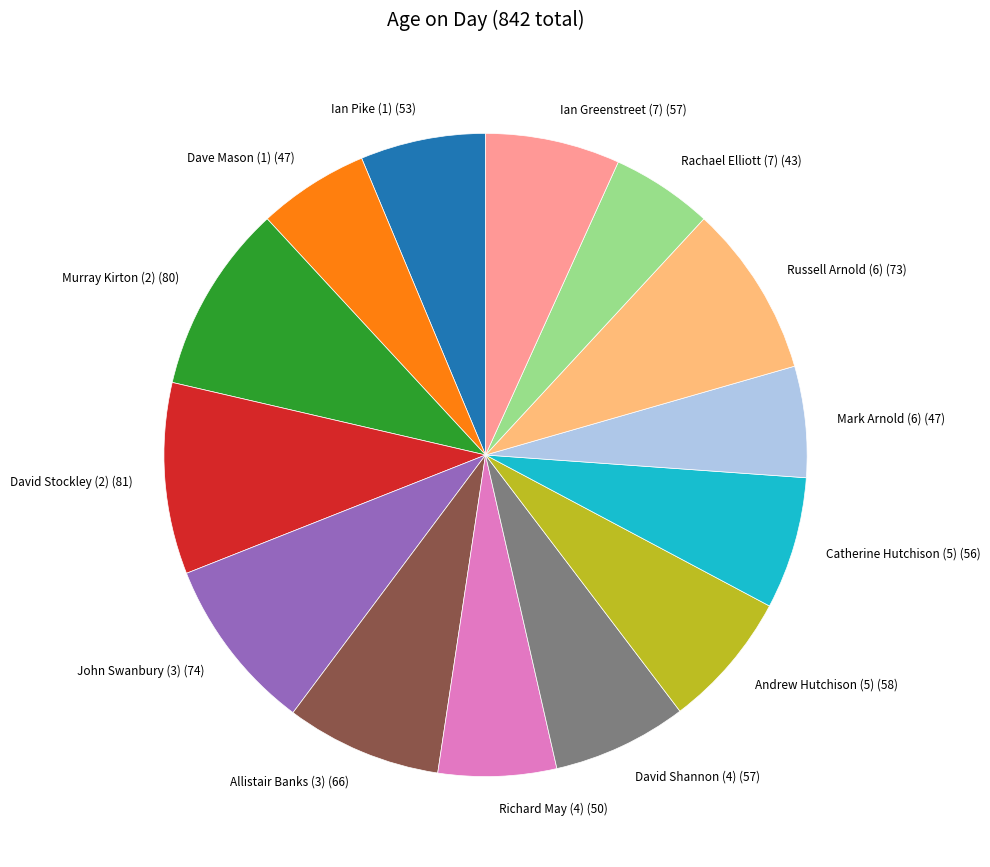

Does any single category account for the majority?

No